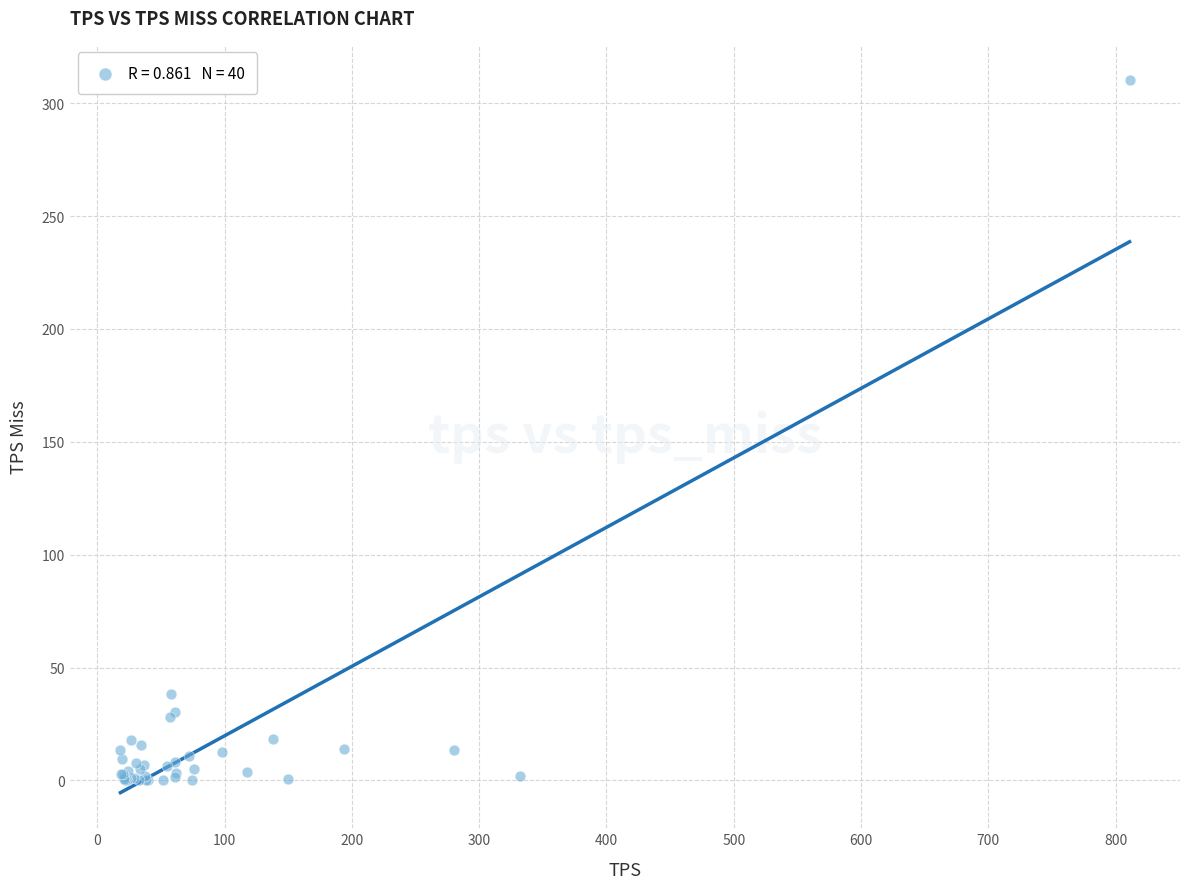

What Y value in the scatter plot is closest to 155?

38.1